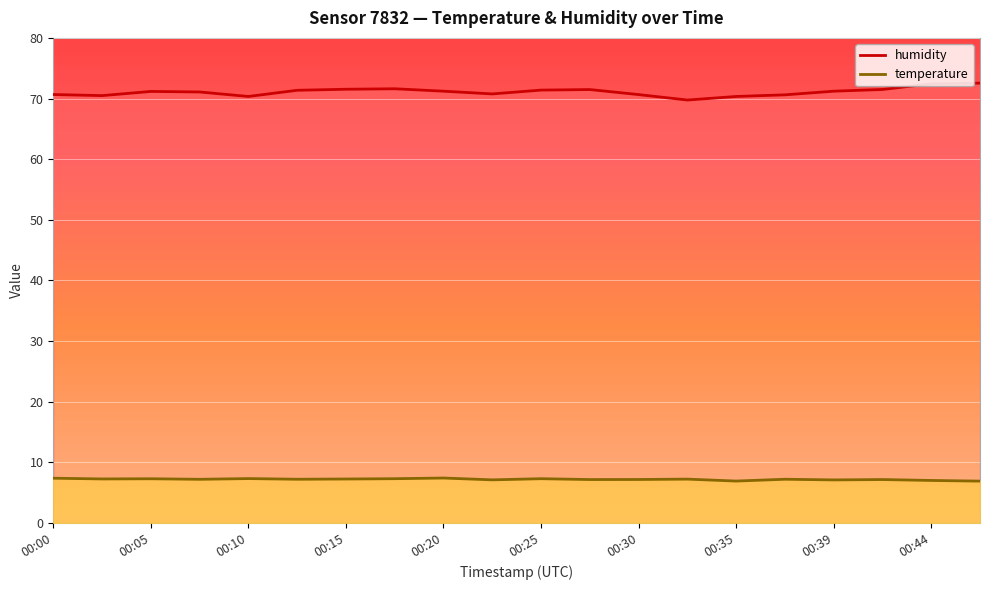

Where is the first local maximum for humidity?

00:05